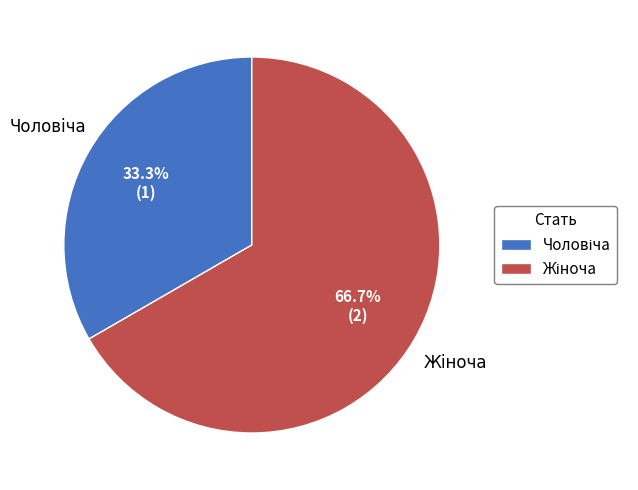

Is there a majority slice in this chart?

Yes